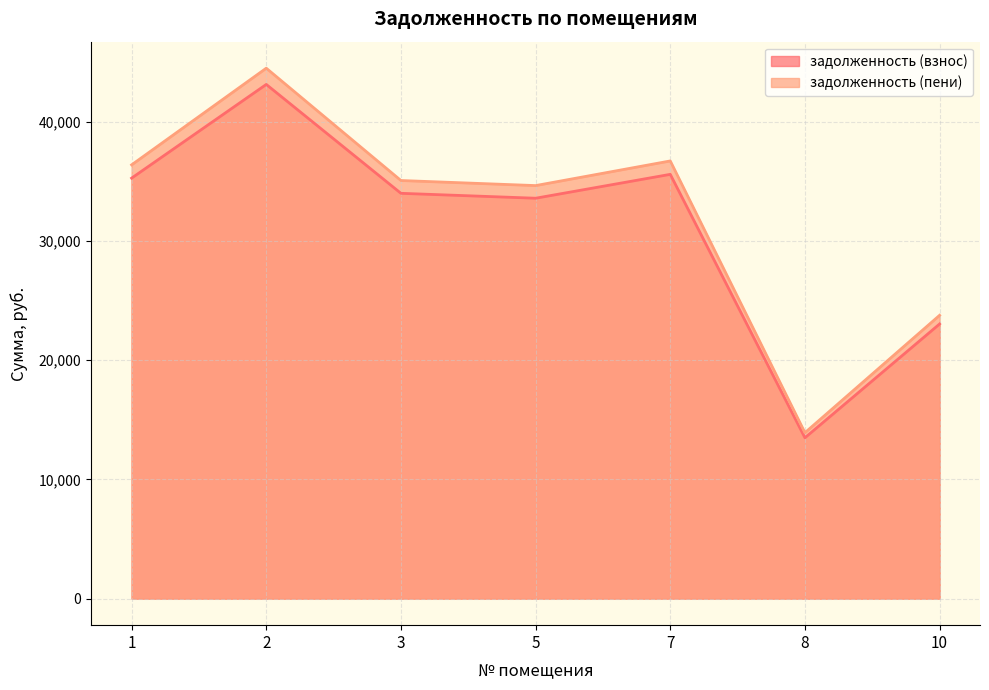

At which category is the sum across all series the highest?

2